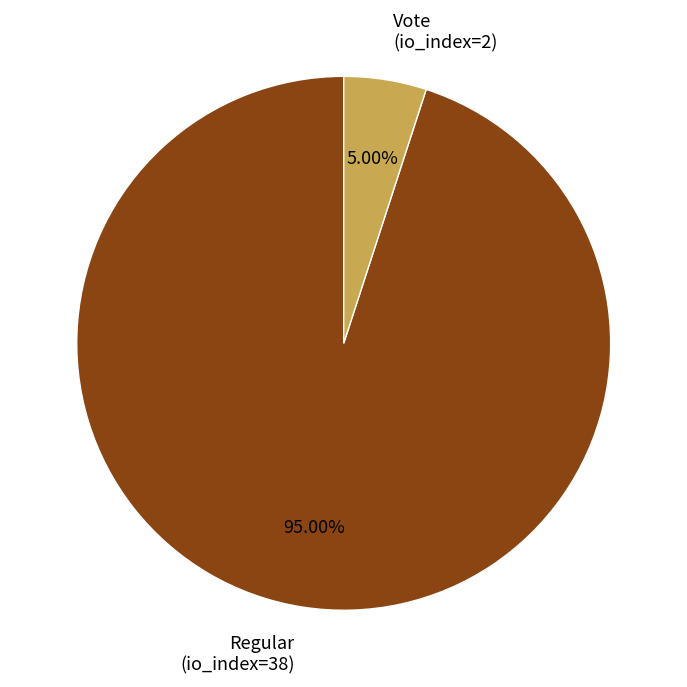

Rank the categories by value from highest to lowest.

Regular (io_index=38), Vote (io_index=2)